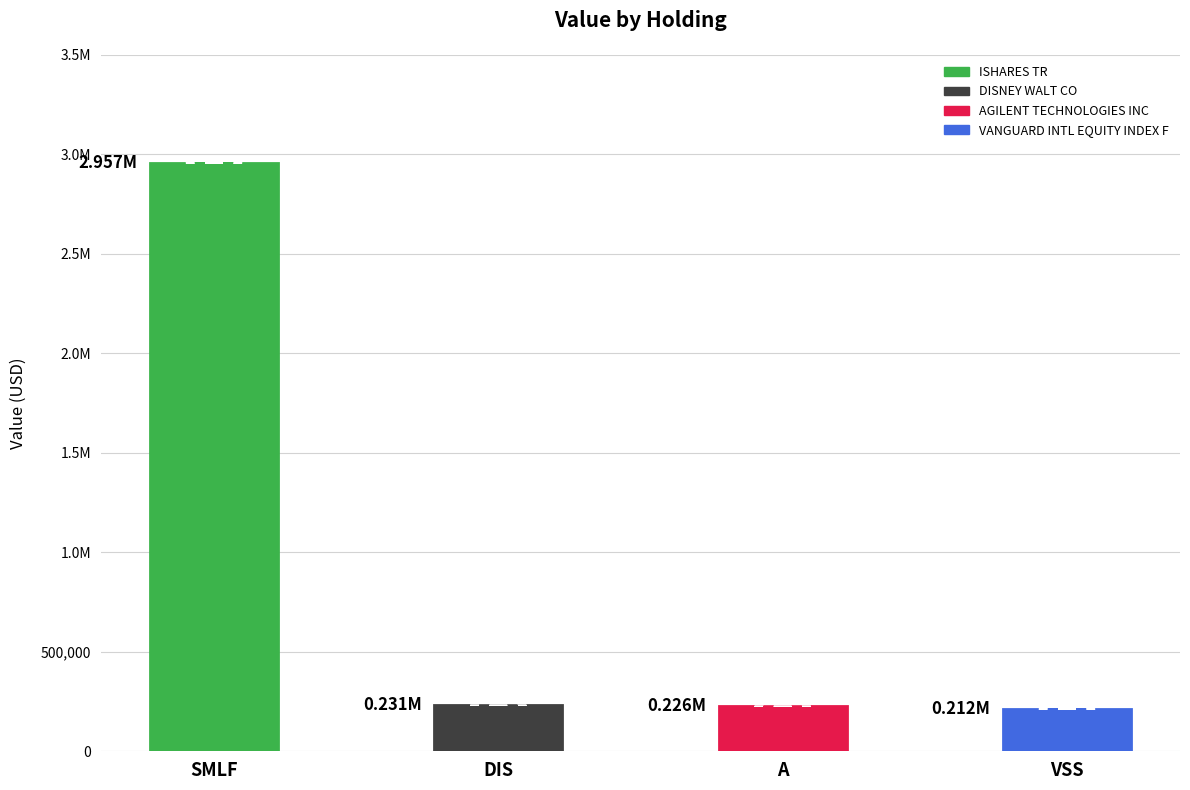

Reading left to right, what are all the values shown in this chart?

2957000	231000	226000	212000